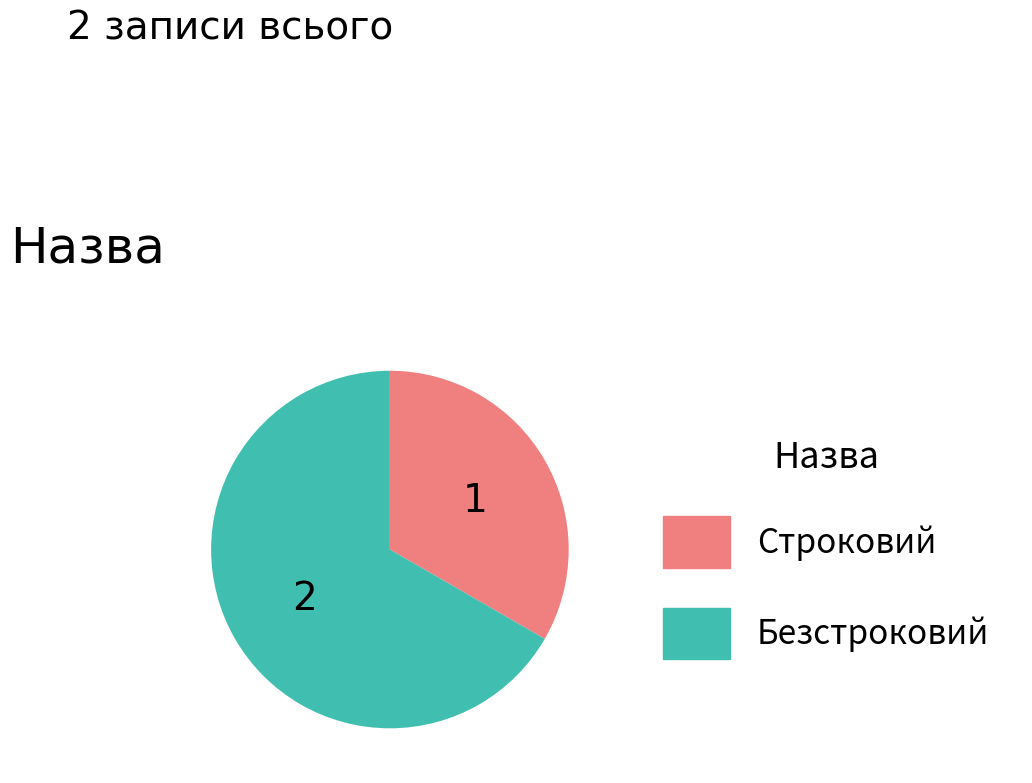

Is Строковий the majority of the pie?

No